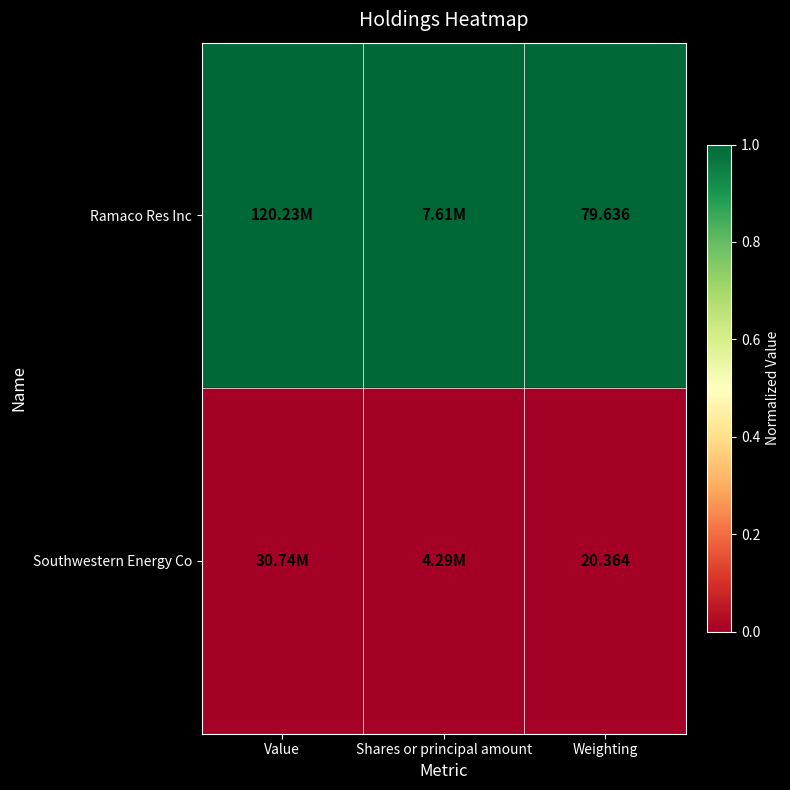

Rank the categories by Southwestern Energy Co value from lowest to highest.

Value, Shares or principal amount, Weighting